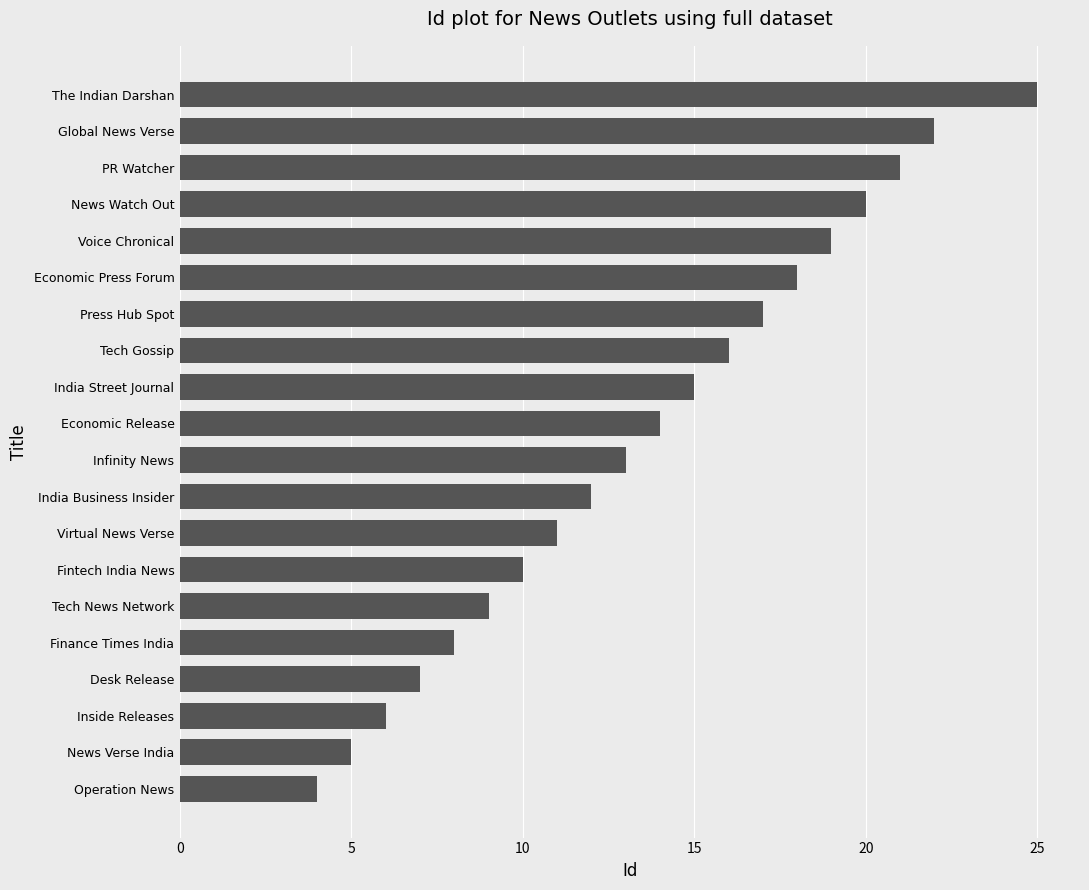

Is it true that the value at Inside Releases is 9?

False